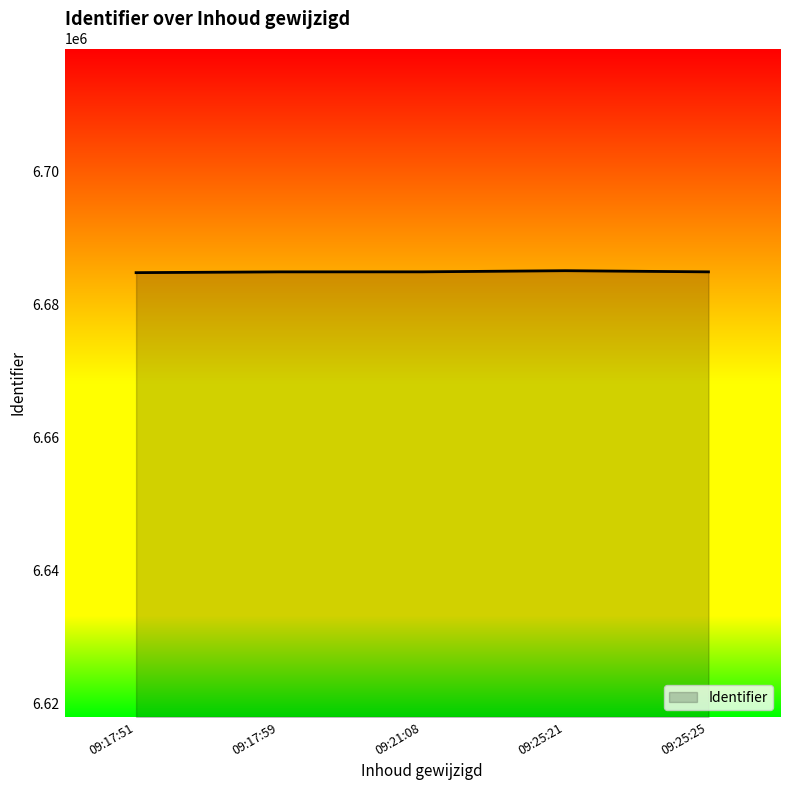

What is the sum of all values?

33424508